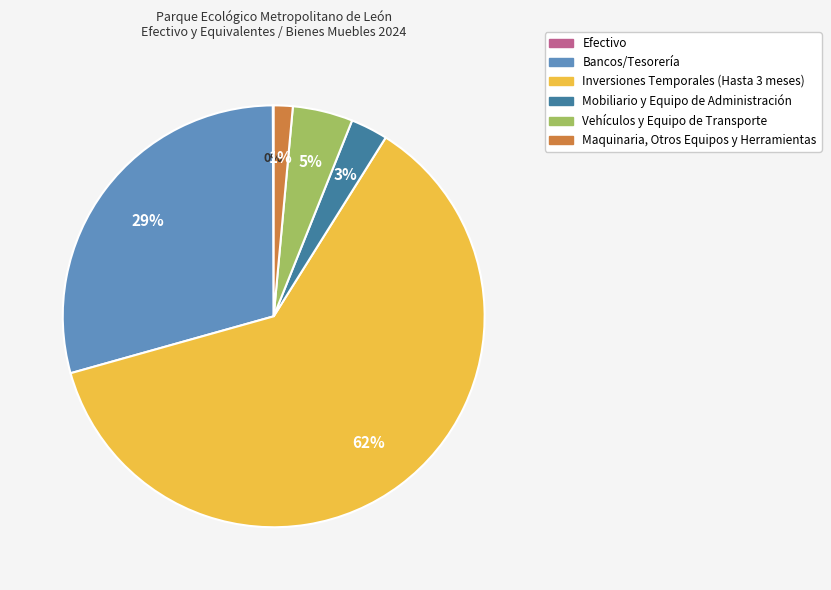

The Inversiones Temporales (Hasta 3 meses) slice represents 62% of the pie. True or false?

True